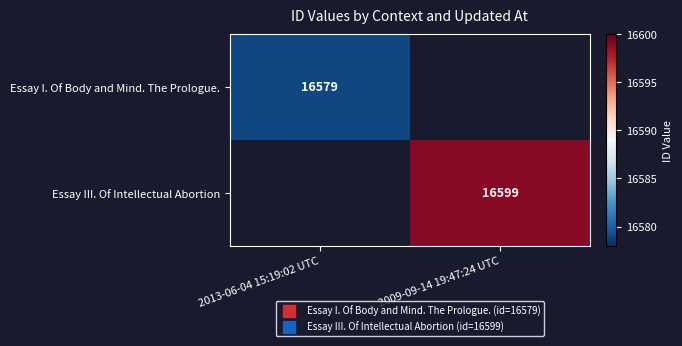

Is the value of Essay III. Of Intellectual Abortion at 2009-09-14 19:47:24 UTC greater than the value of Essay I. Of Body and Mind. The Prologue. at 2013-06-04 15:19:02 UTC?

Yes